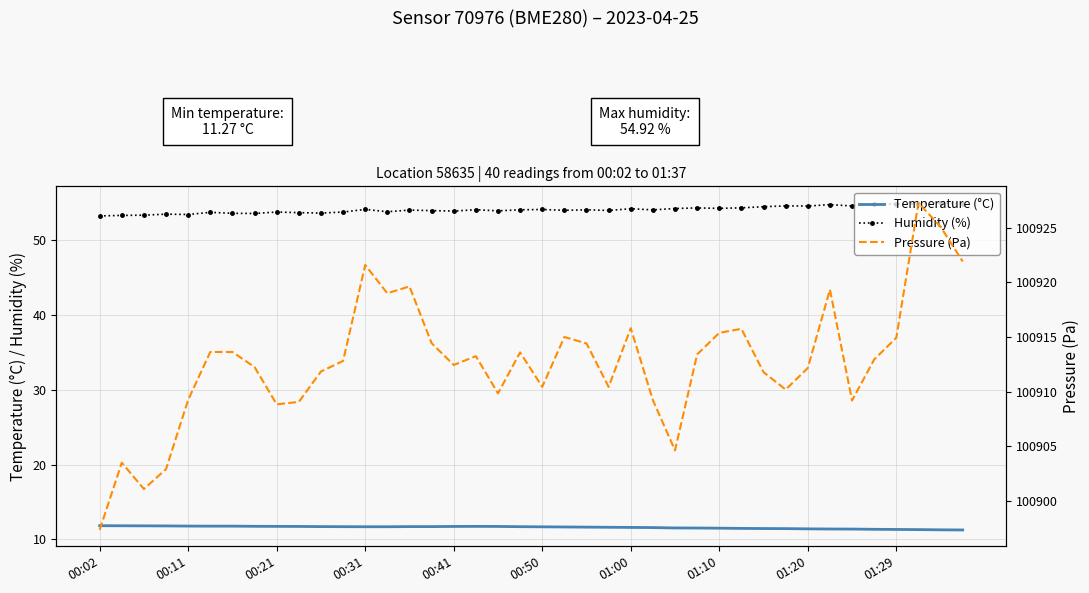

At 26, list the series in order from smallest to largest.

Temperature (°C), Humidity (%), Pressure (Pa)